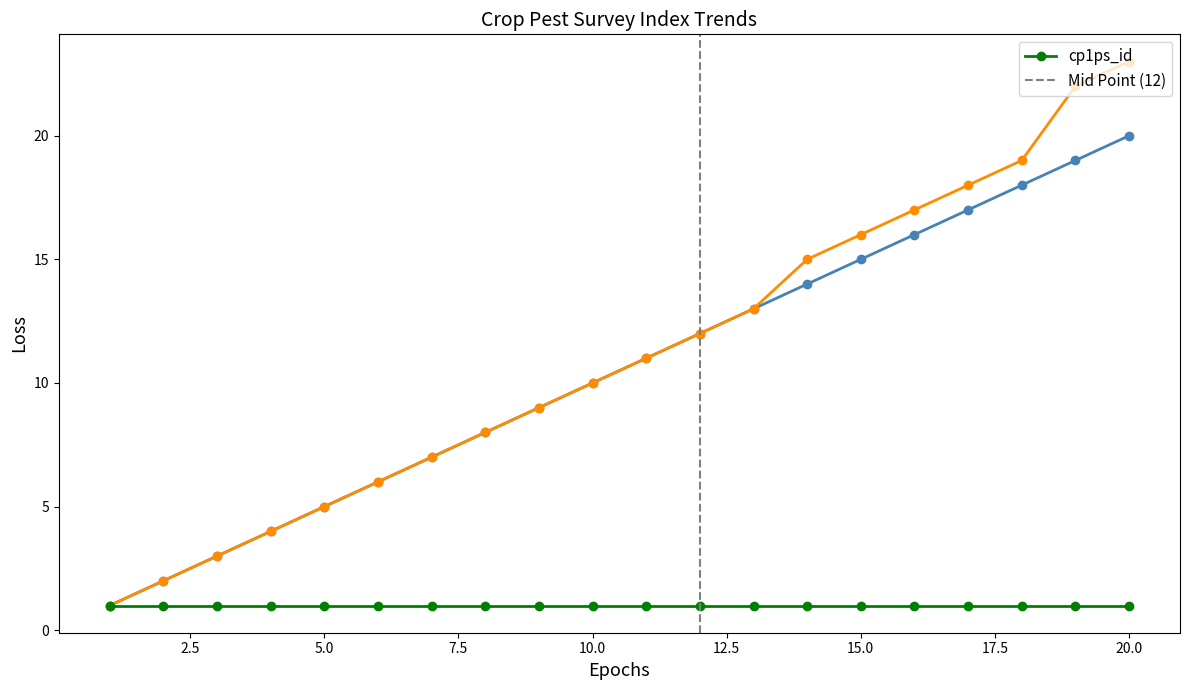

Where is _parent_index nearest to the value 12?

12